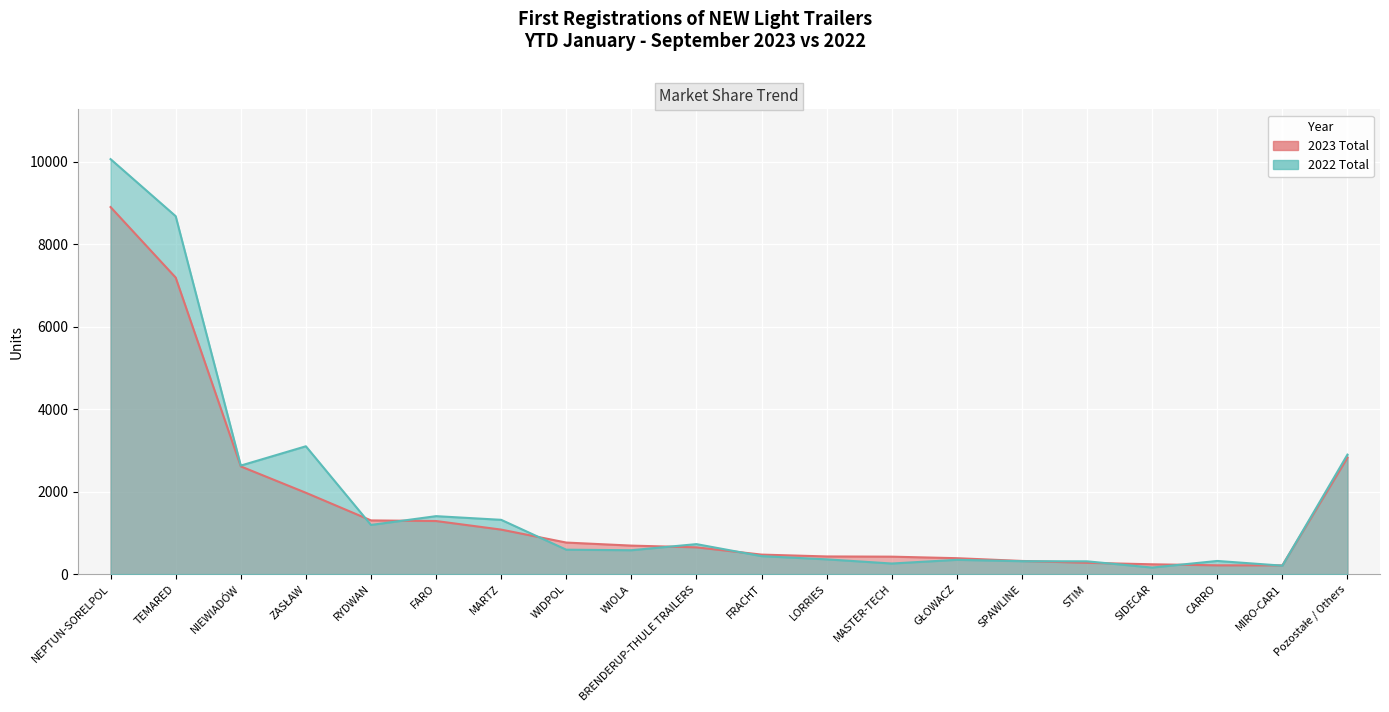

How many data points in 2022 Total are less than 594?

10